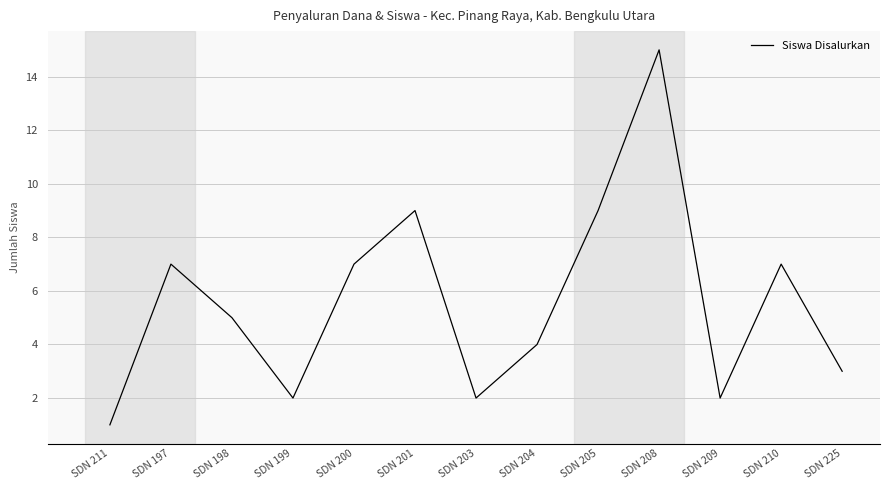

What is the difference between the values at SDN 211 and SDN 201?

8